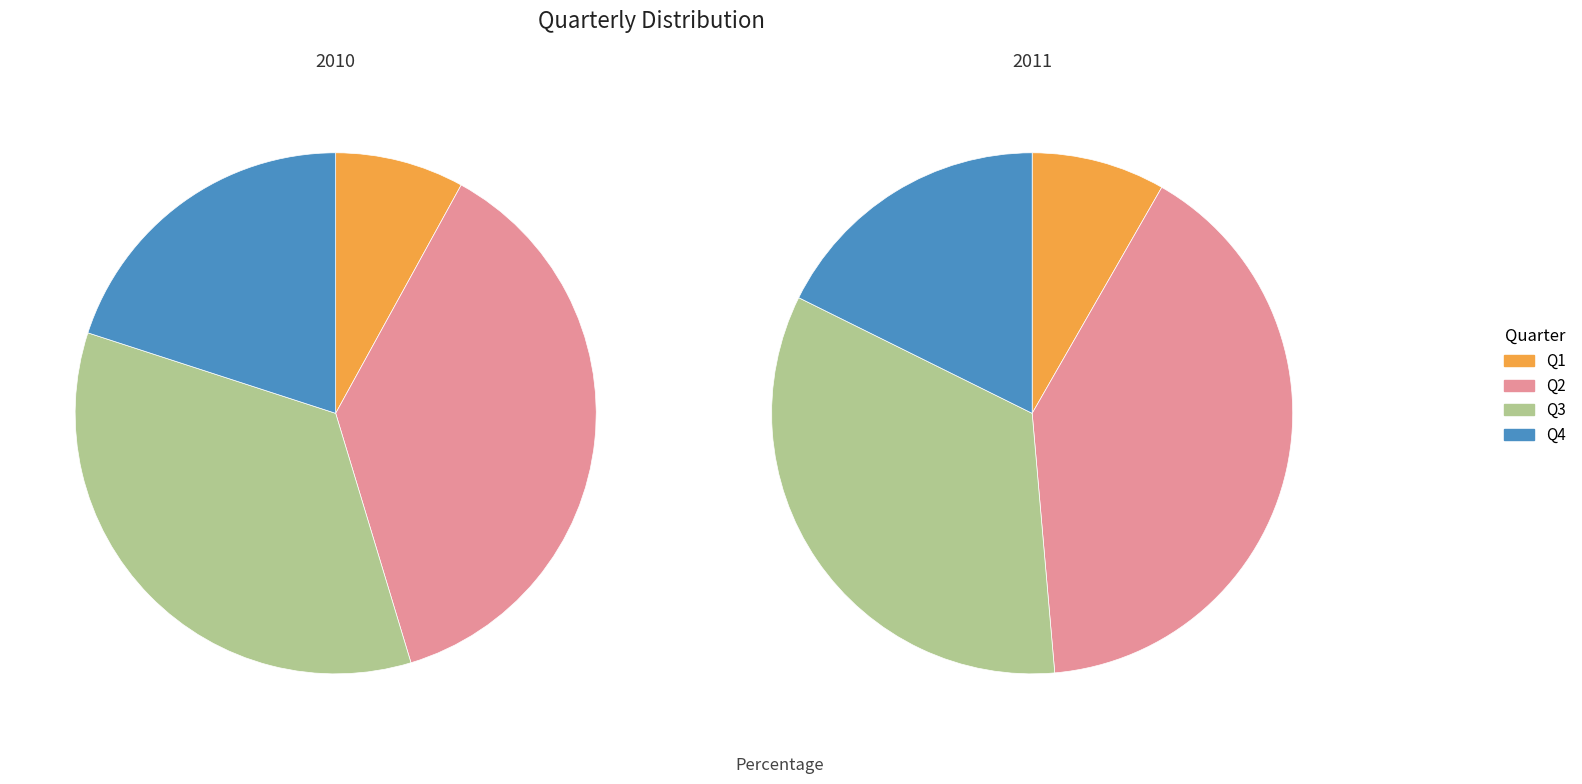

What percentage is the Q4 slice, to the nearest percent?

20%